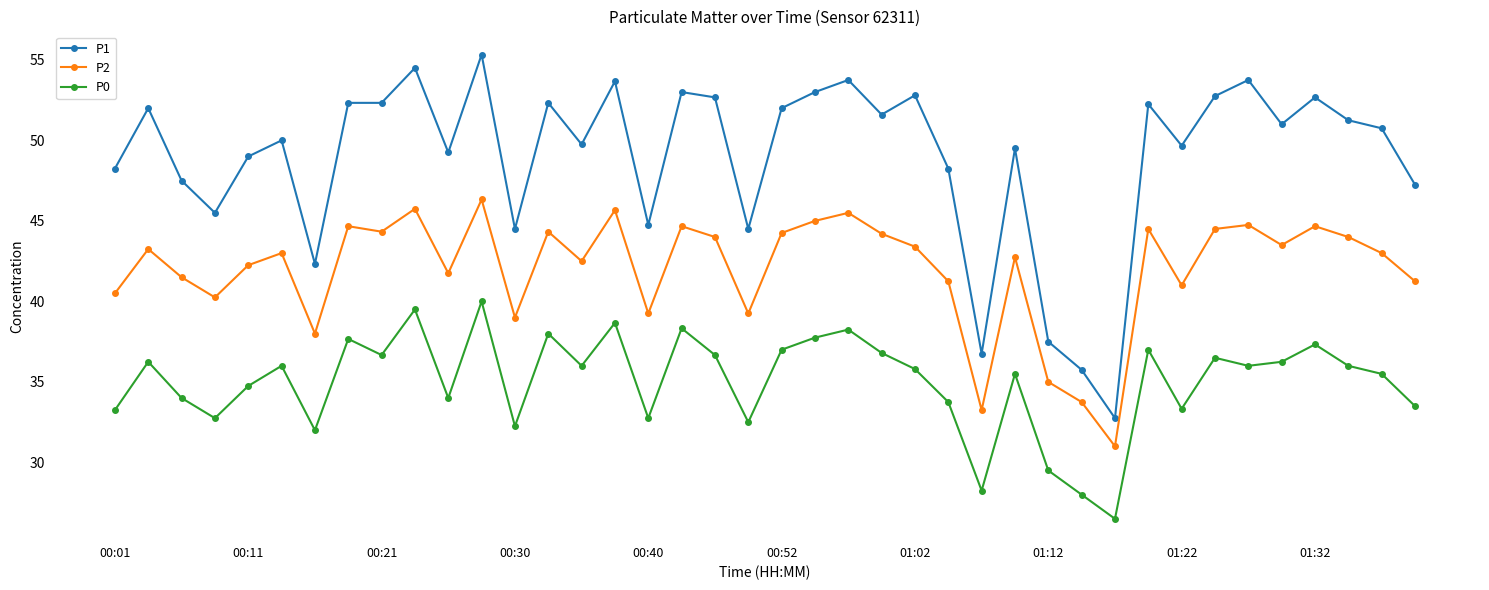

True or false: P0 and P2 cross at least once.

False